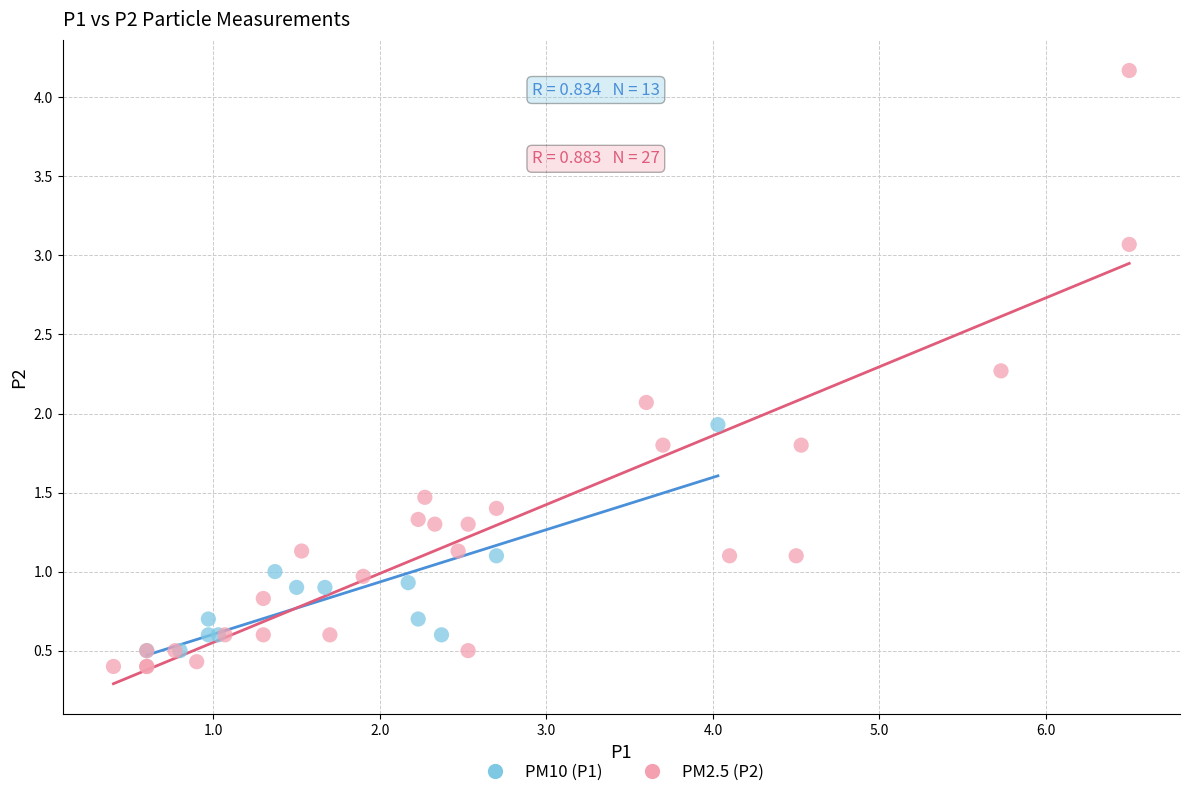

Which series reaches the minimum Y coordinate?

PM2.5 (P2)